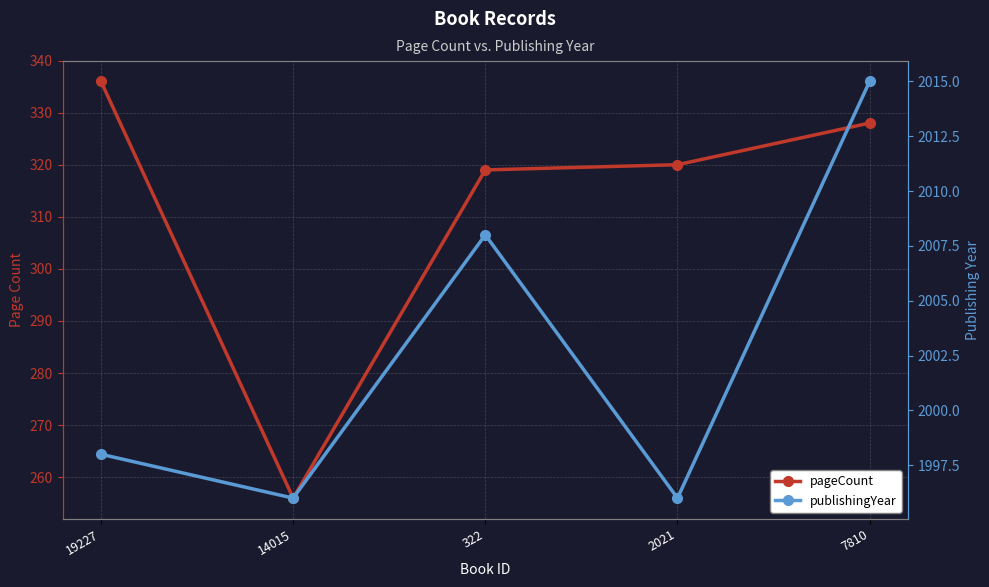

What is the difference between the pageCount values at 19227 and 7810?

8